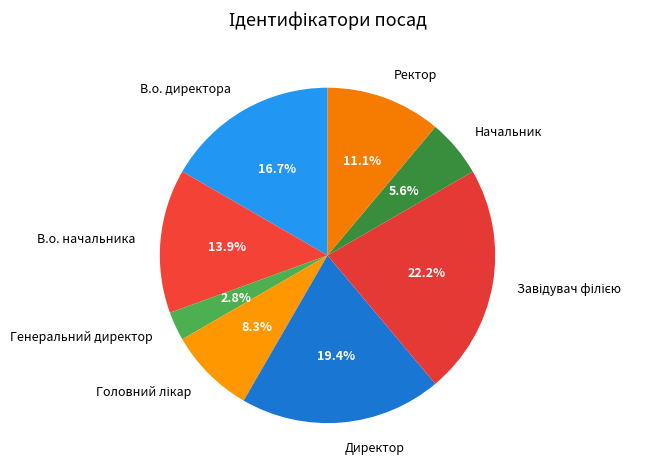

True or false: Директор accounts for 19% of the total.

True